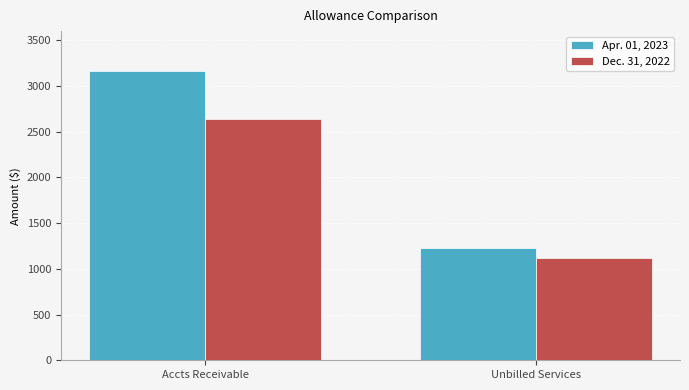

Rank the series at Unbilled Services from lowest to highest value.

Dec. 31, 2022, Apr. 01, 2023